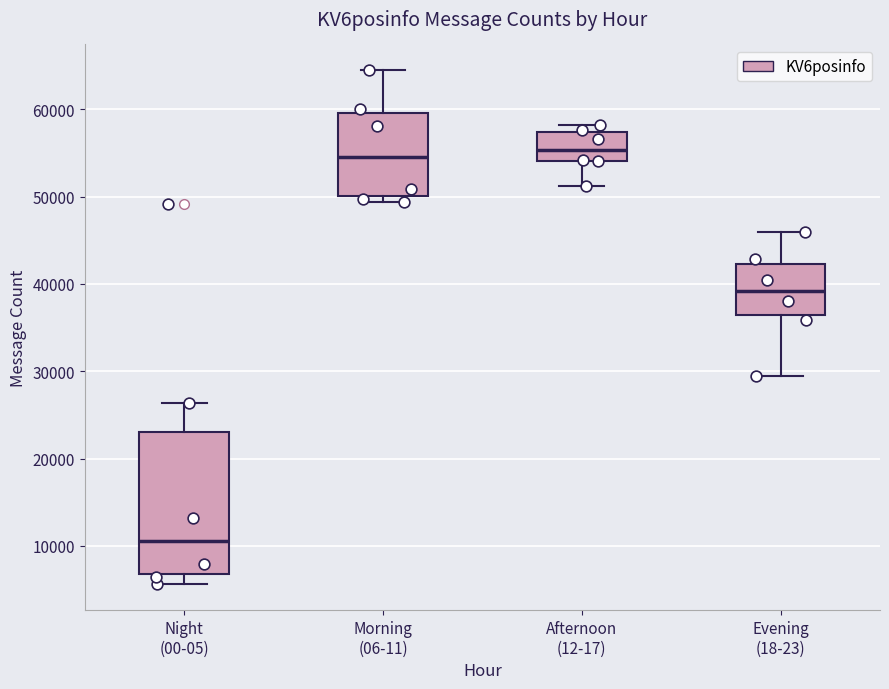

Where does the median line of the box for Evening (18-23) sit on the y-axis? The values are not printed on the chart, so give them approximately, as read against the axis.

39000